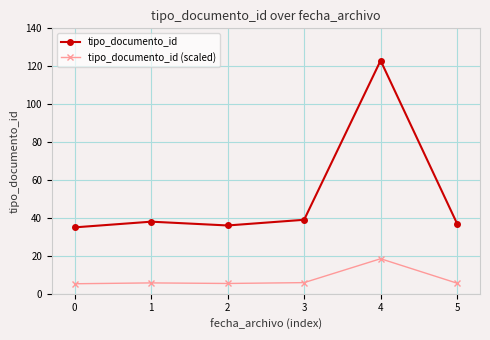

How many lines are shown in the chart?

2